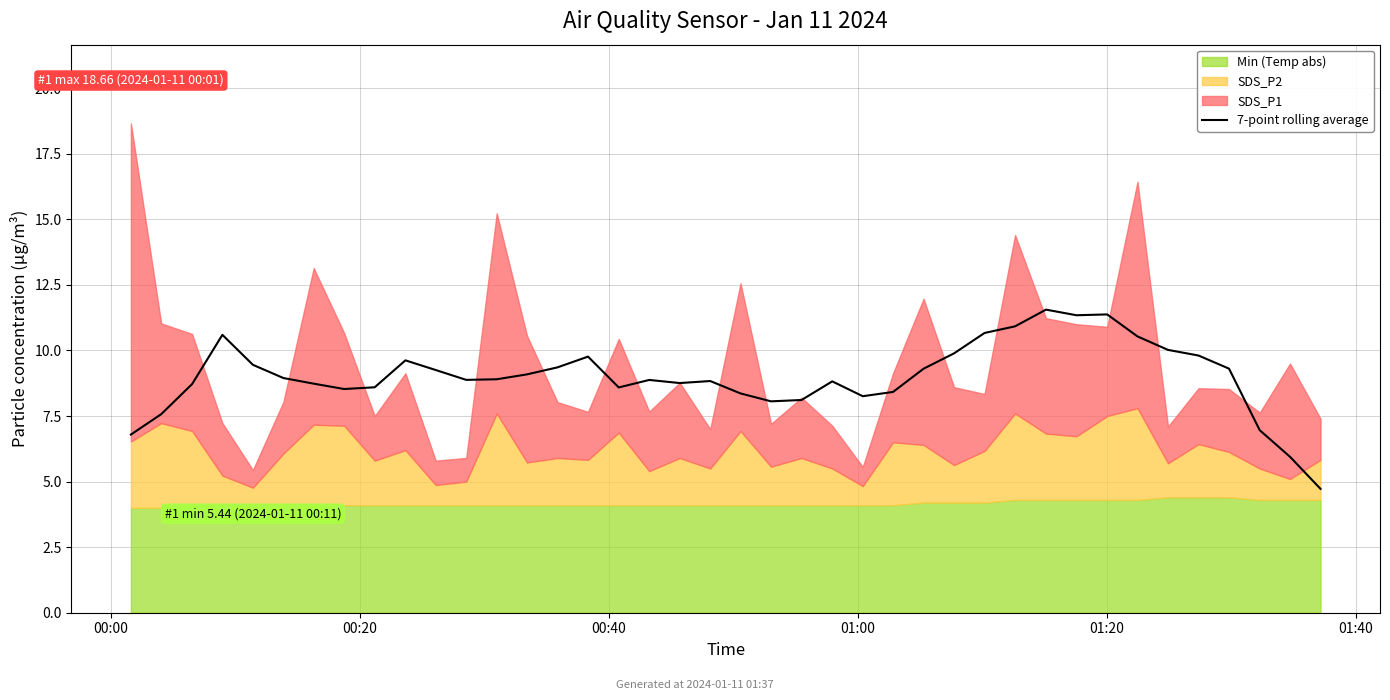

What is the minimum value for 7-point rolling average?

4.7